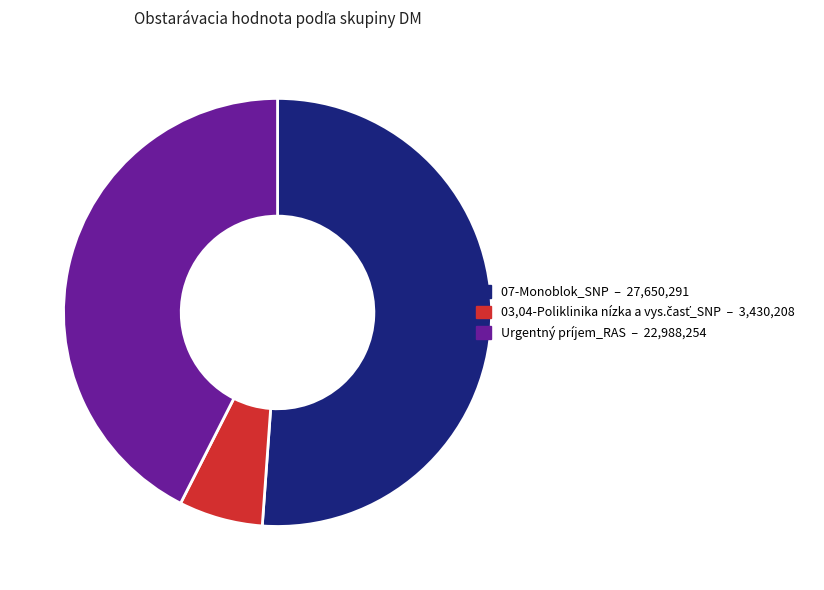

Which category has the biggest portion of the pie?

07-Monoblok_SNP